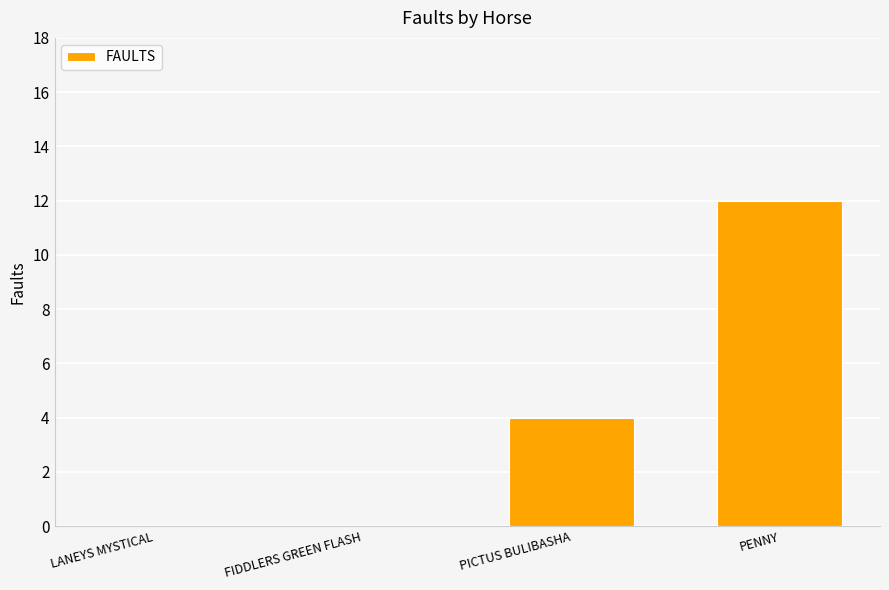

How many categories are shown in the chart?

4